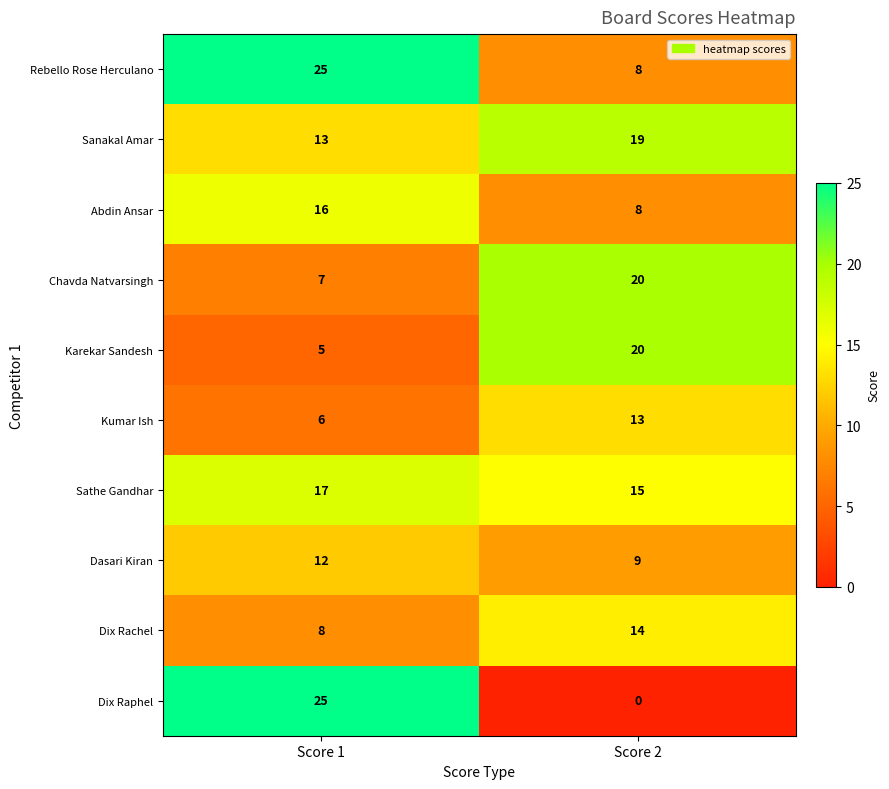

Reading left to right, transcribe all the data shown in this chart.

Rebello Rose Herculano: 25	8
Sanakal Amar: 13	19
Abdin Ansar: 16	8
Chavda Natvarsingh: 7	20
Karekar Sandesh: 5	20
Kumar Ish: 6	13
Sathe Gandhar: 17	15
Dasari Kiran: 12	9
Dix Rachel: 8	14
Dix Raphel: 25	0